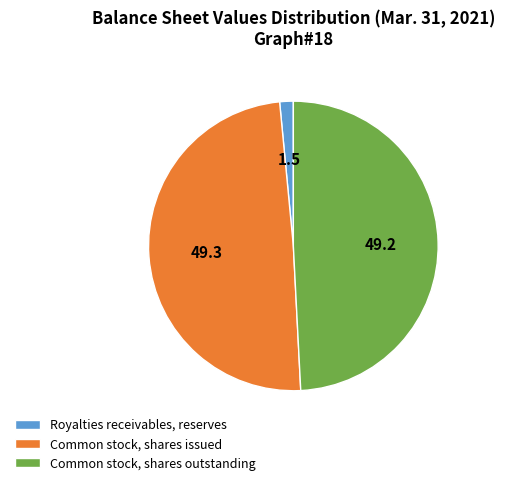

Do Common stock, shares issued and Common stock, shares outstanding together represent more than half of the pie?

Yes